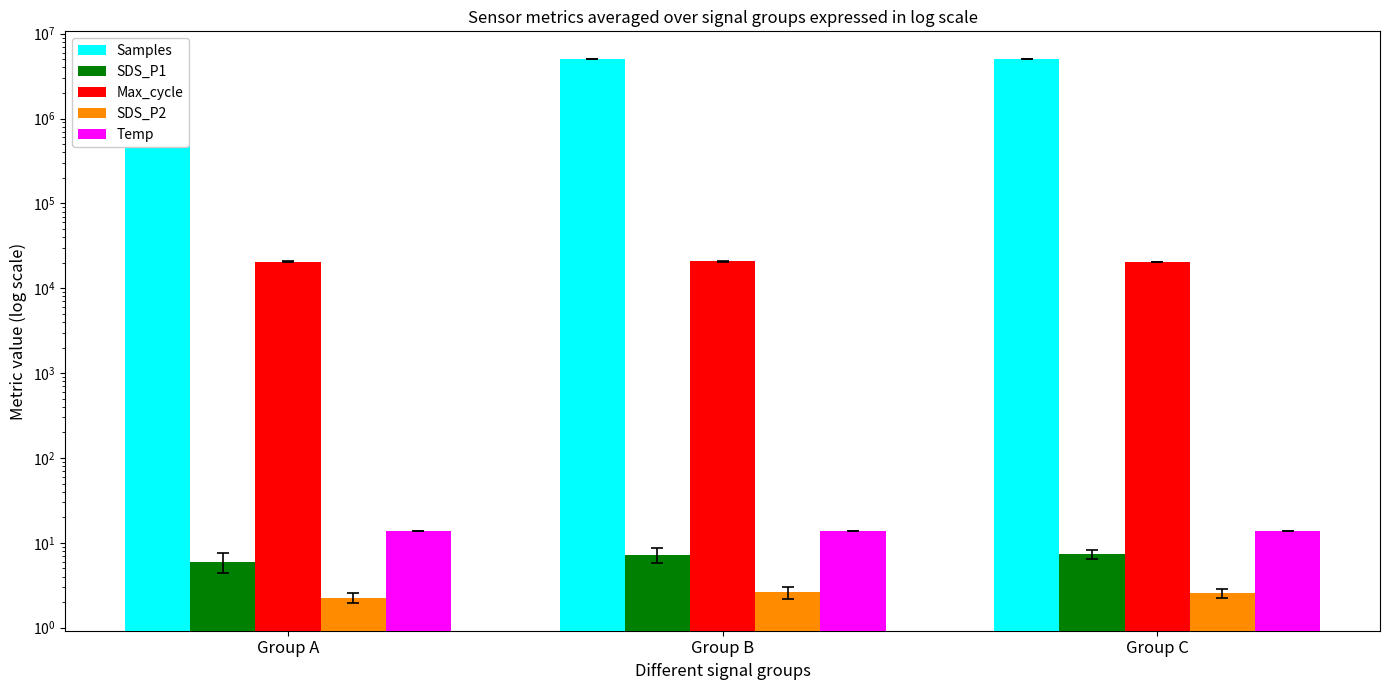

What are all the series names shown in the legend?

Samples, SDS_P1, Max_cycle, SDS_P2, Temp